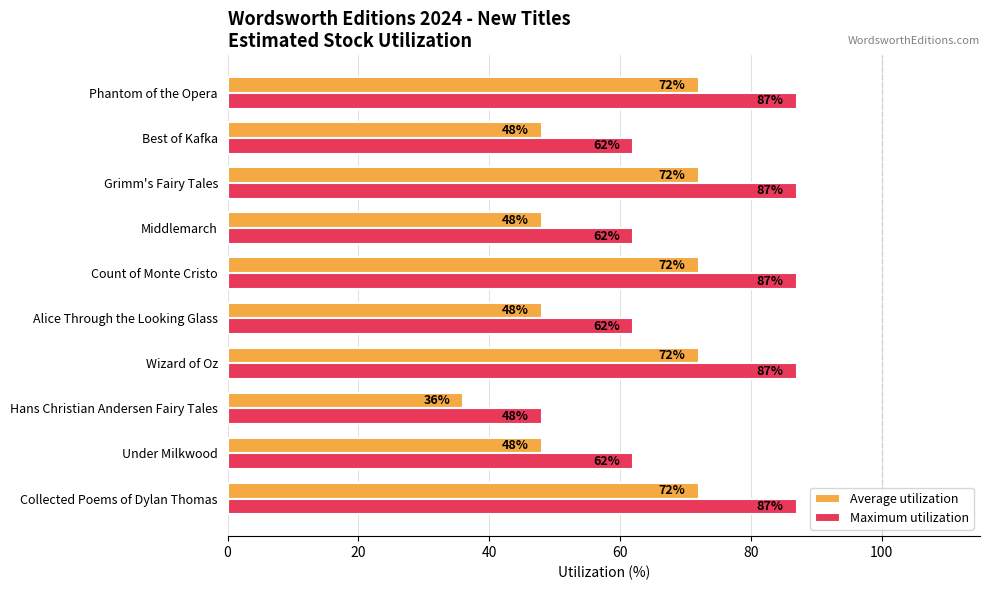

What is the minimum value for Maximum utilization?

48